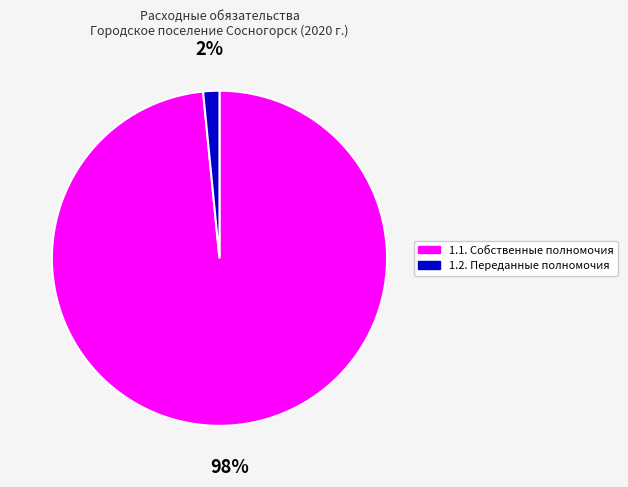

True or false: 1.1. Собственные полномочия accounts for 98% of the total.

True